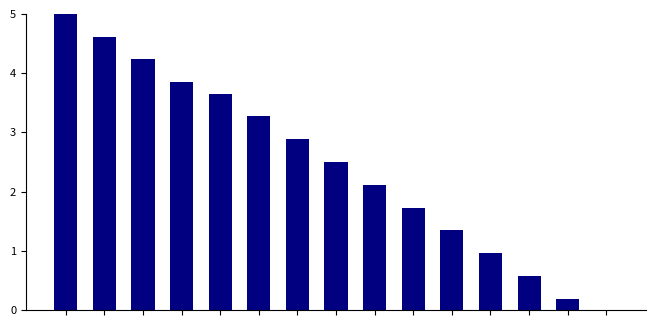

What is the sum of all values?

36.9